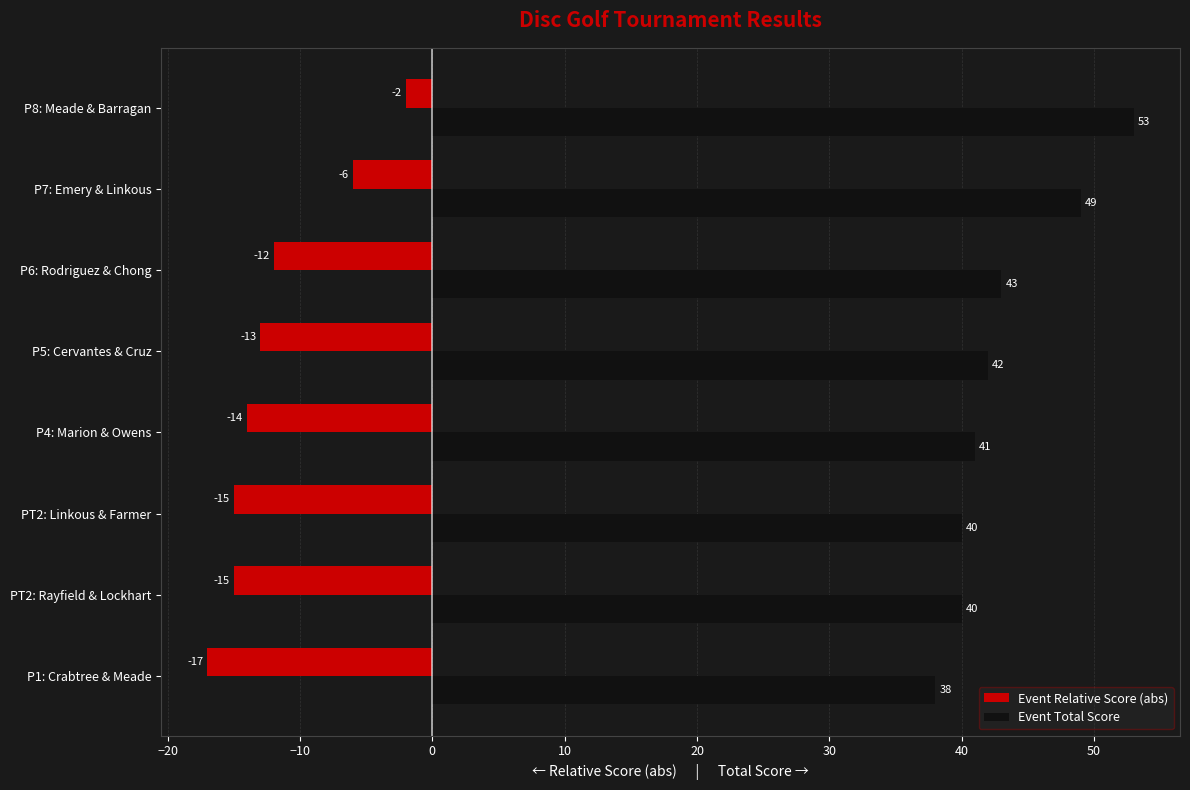

At which category does the chart reach its minimum across all series?

P1: Crabtree & Meade